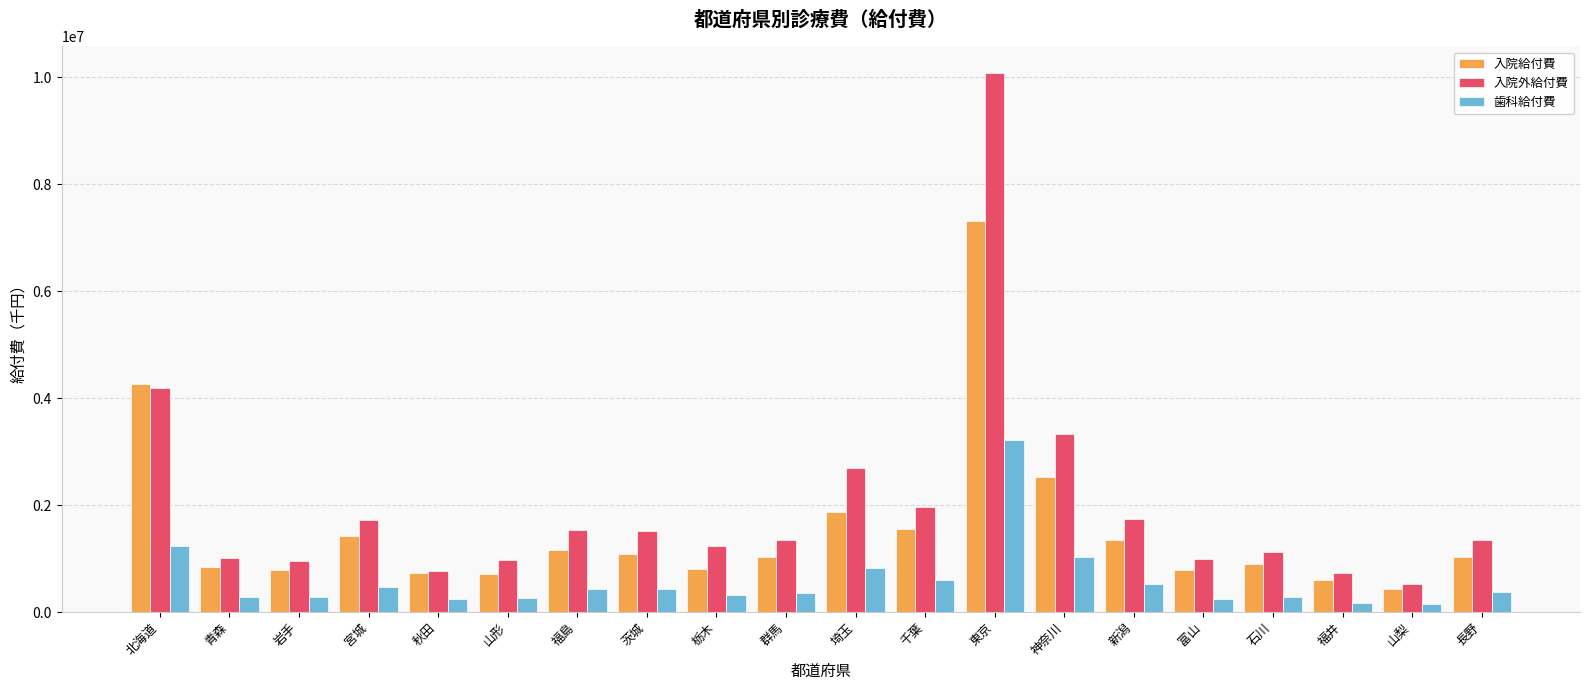

What is the maximum value for 入院外給付費?

10071525.3